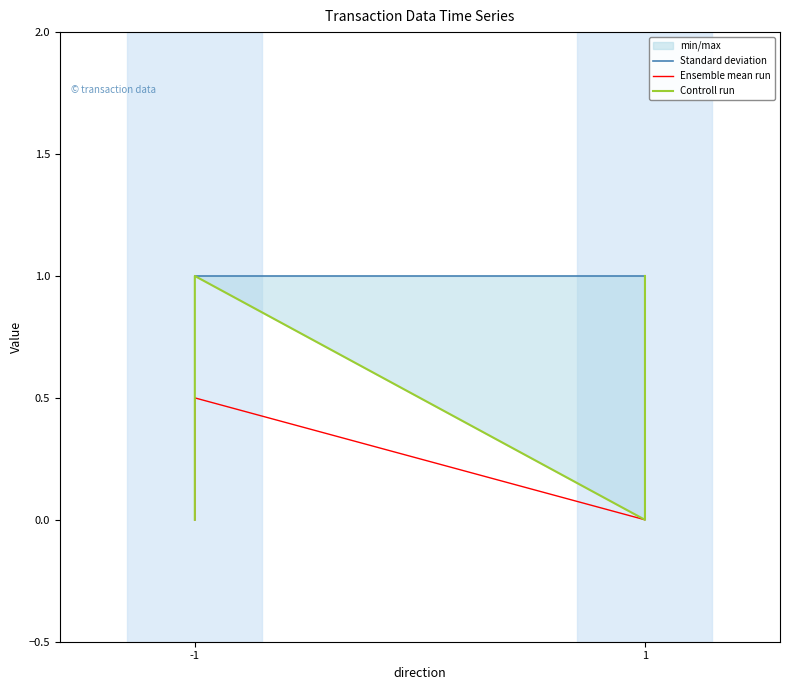

True or false: Standard deviation and Controll run intersect in this chart.

False